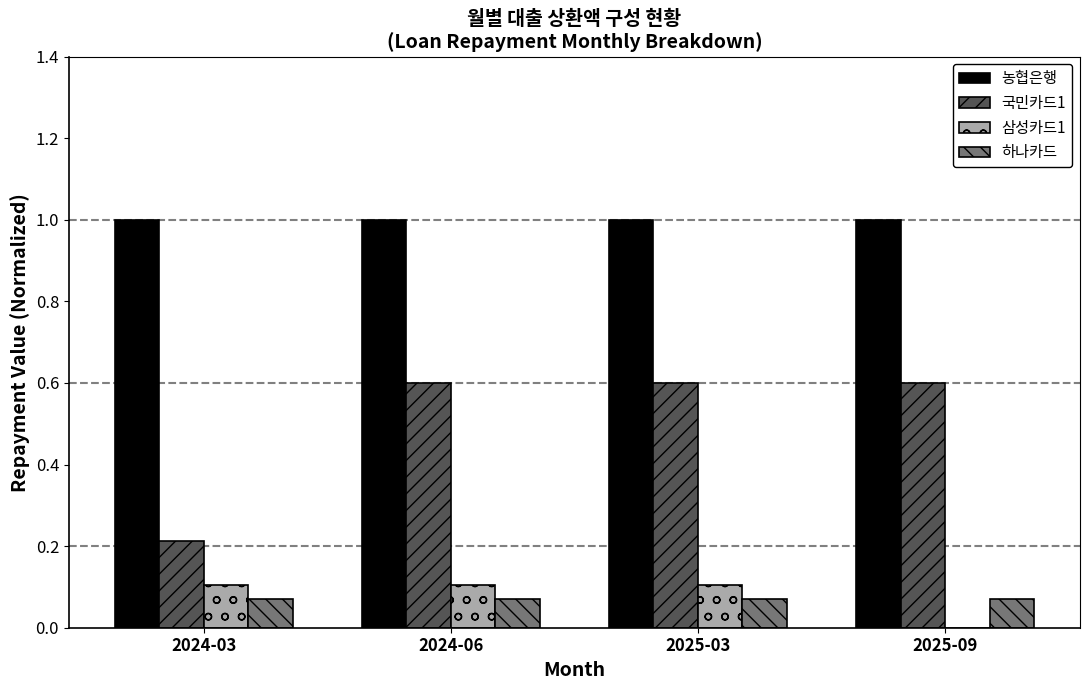

Is the value of 국민카드1 at 2024-06 greater than the value of 삼성카드1 at 2025-03?

Yes